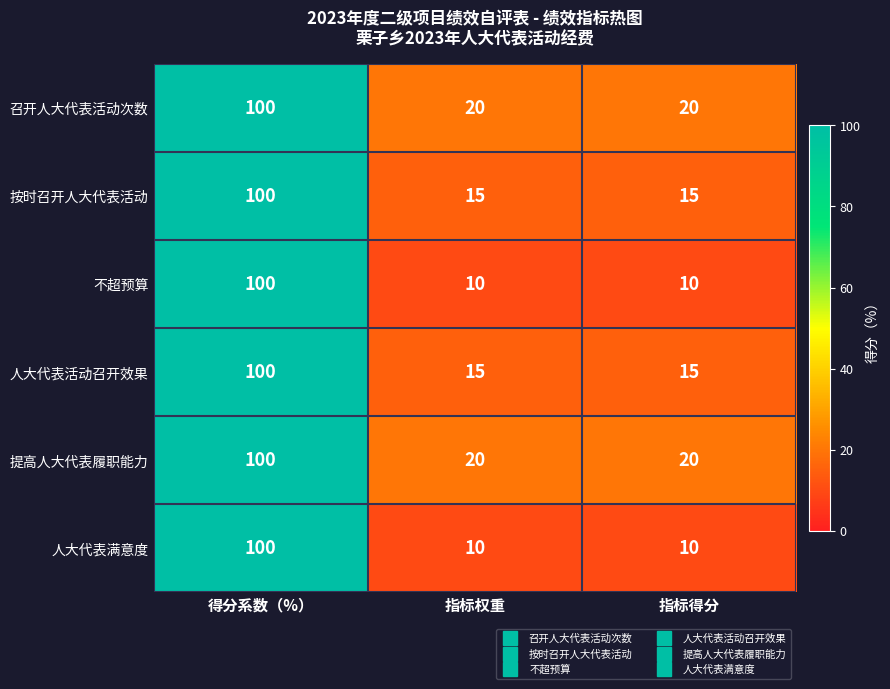

What is the spread (max minus min) of values at 指标得分?

10